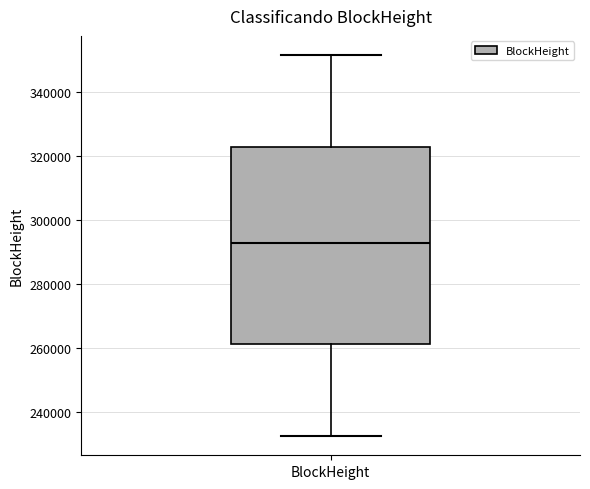

Transcribe this box plot: give where the median line is, the range the box spans, and where the two whiskers end, as read against the y-axis. The values are not printed on the chart, so give them approximately, as read against the axis.

median 292000, box 262000 to 322000, whiskers 232000 to 352000